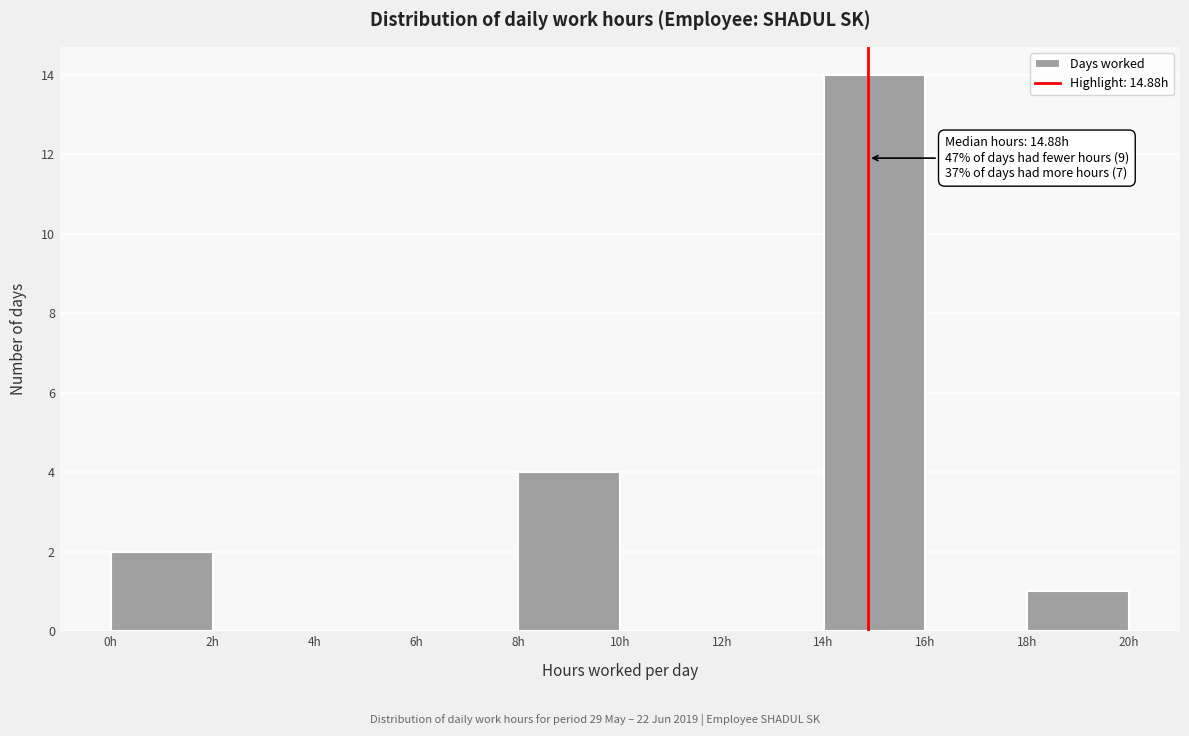

Which range on the x-axis has the tallest bar?

14 to 16